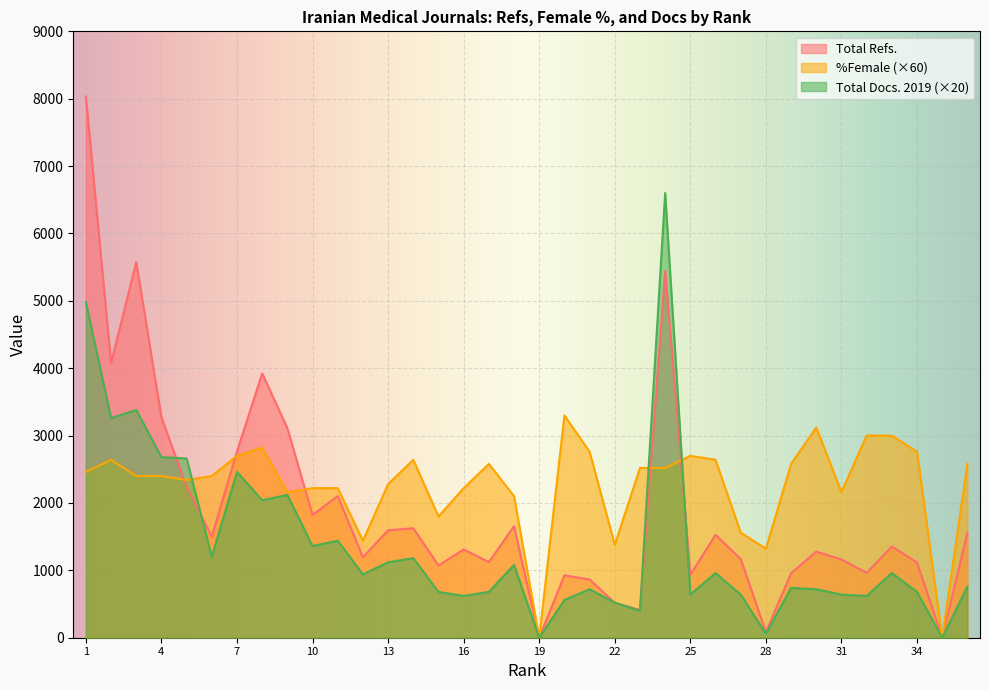

Reading left to right, list all the values displayed in this chart.

Total Refs.: 8031	4078	5575	3271	2241	1502	2765	3923	3110	1821	2103	1195	1595	1625	1072	1311	1123	1655	0	926	864	517	412	5445	936	1527	1167	84	958	1278	1161	962	1353	1117	0	1561
%Female: 2460	2640	2400	2400	2340	2400	2700	2820	2160	2220	2220	1440	2280	2640	1800	2220	2580	2100	0	3300	2760	1380	2520	2520	2700	2640	1560	1320	2580	3120	2160	3000	3000	2760	0	2580
Total Docs. (2019): 4980	3260	3380	2680	2660	1200	2460	2040	2120	1360	1440	940	1120	1180	680	620	680	1080	0	560	720	520	400	6600	640	960	640	60	740	720	640	620	960	680	0	760